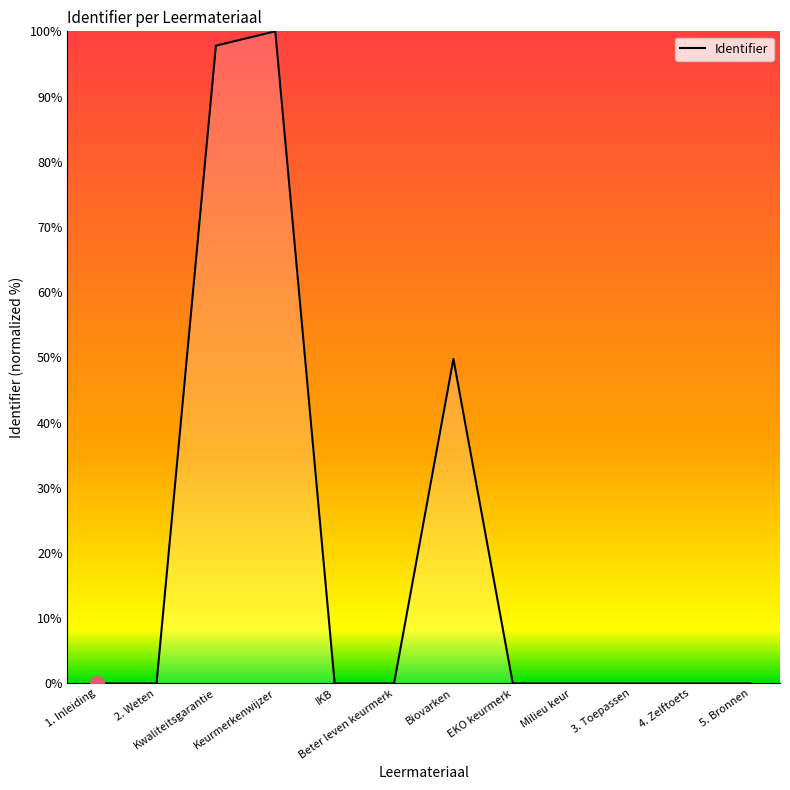

What position from the left is Biovarken?

7